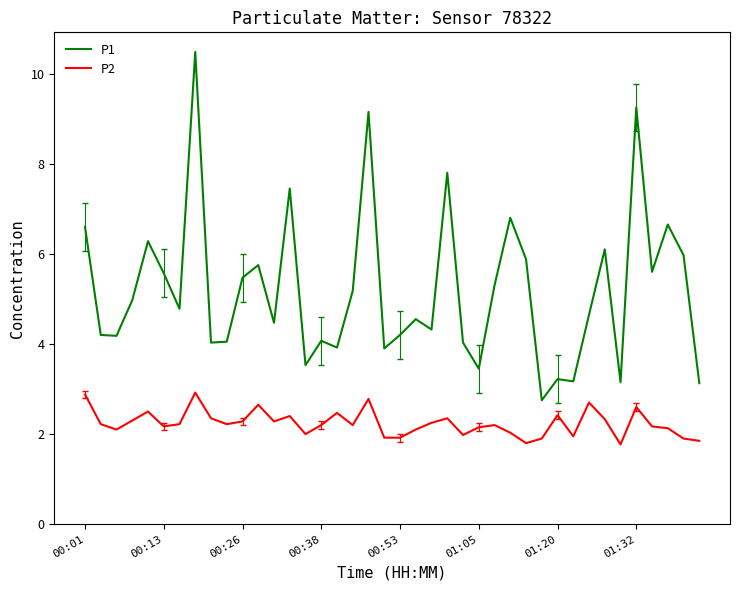

Which series has the widest spread of values?

P1